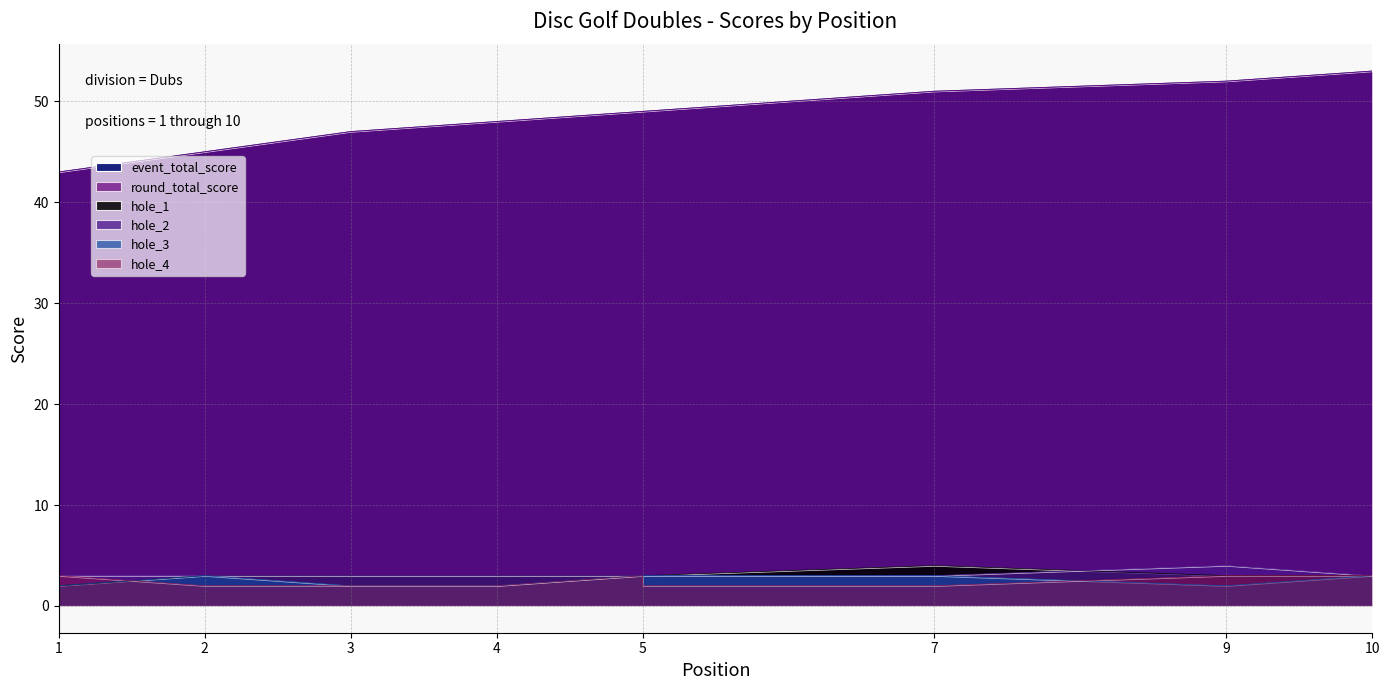

True or false: hole_3 and event_total_score intersect in this chart.

False